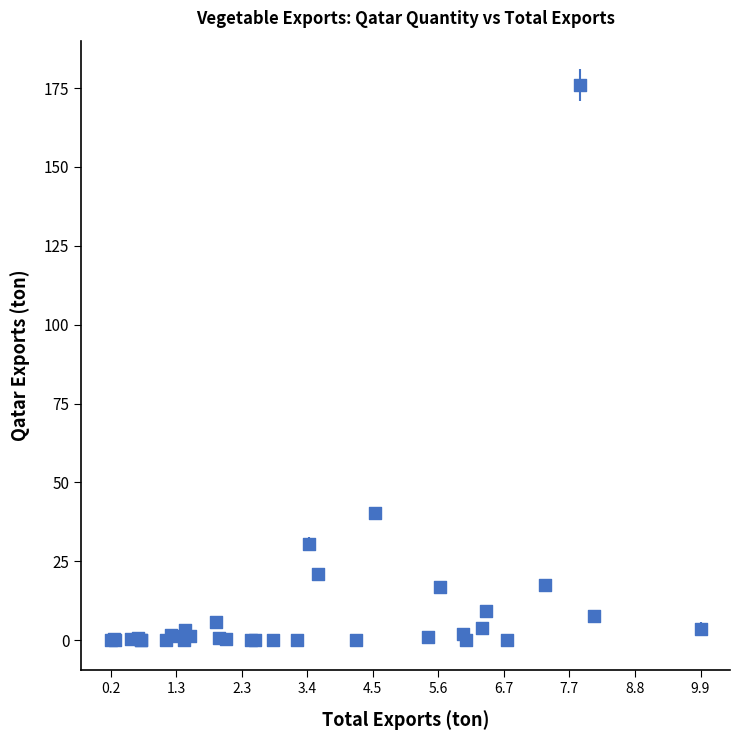

What Y value in the scatter plot is closest to 87?

40.2